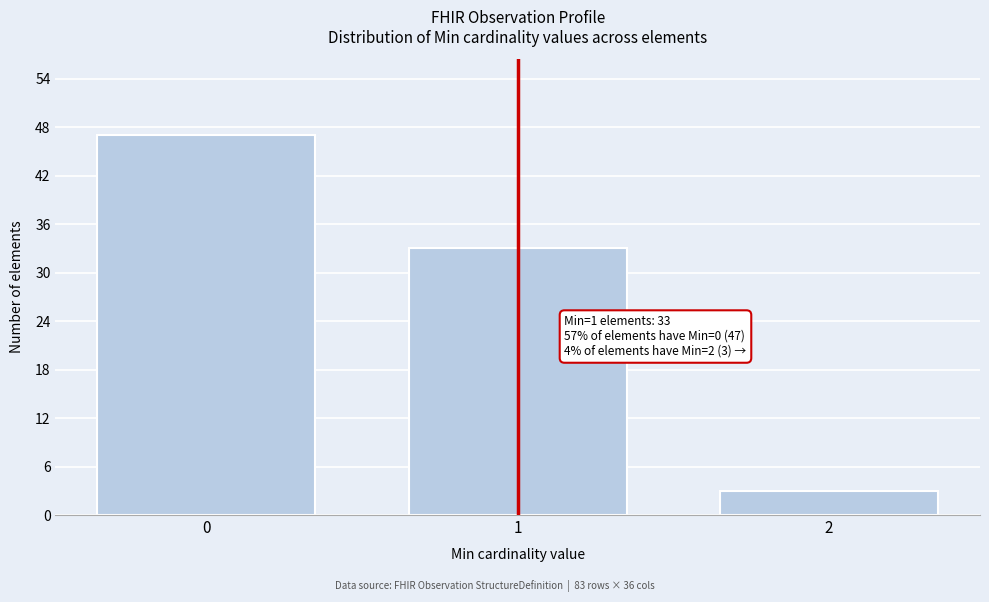

Reading left to right, extract all data points from this chart.

0=47	1=33	2=3